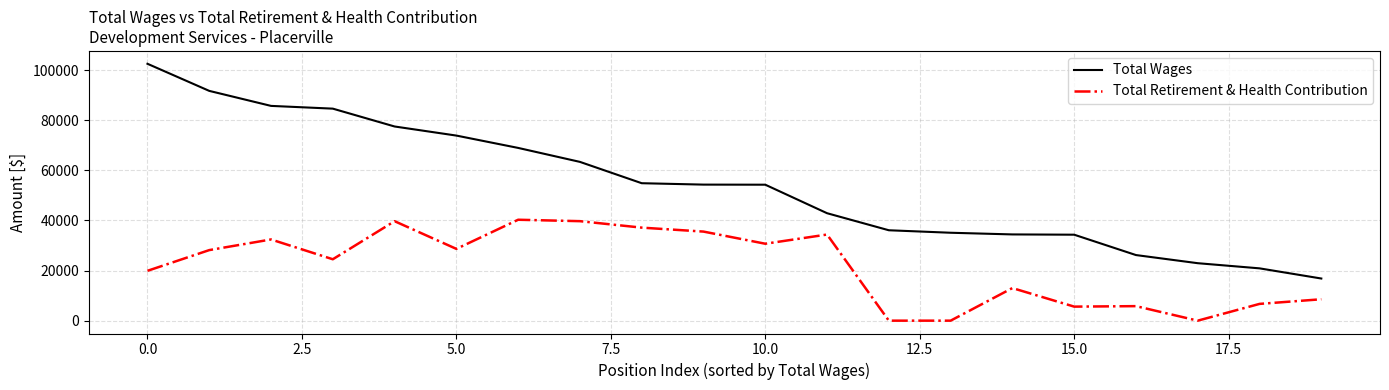

What is the sum of all Total Retirement & Health Contribution values?

430825